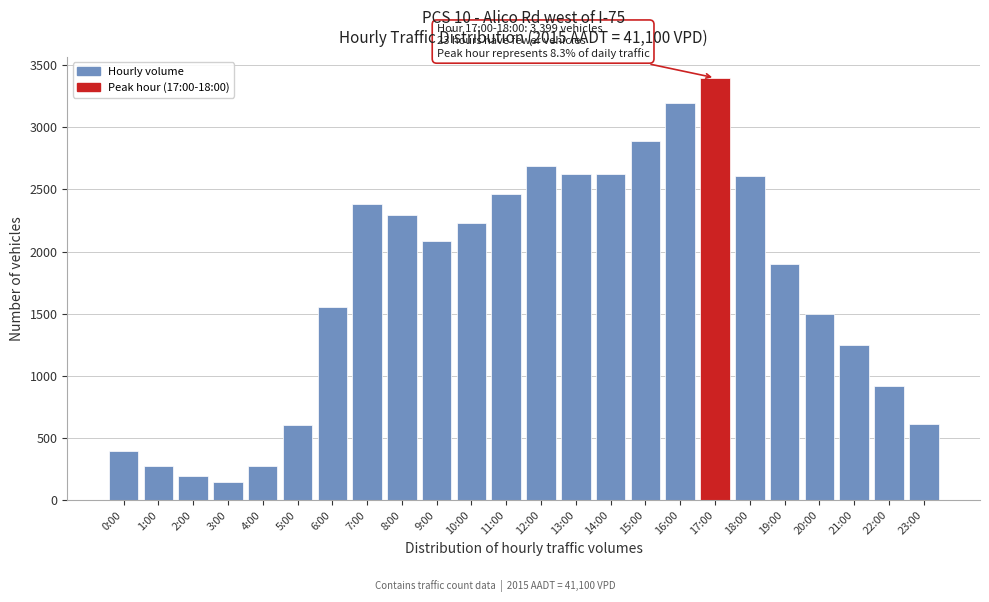

The chart shows a value of 762 at 6:00. True or false?

False